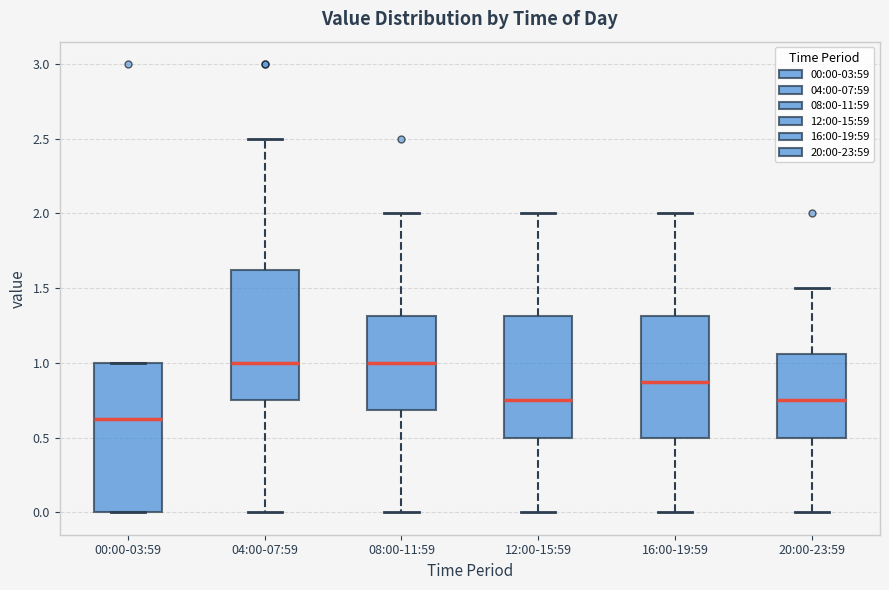

Reading left to right, transcribe this box plot: for each box, give where its median line is, the range the box spans, and where its two whiskers end, as read against the y-axis. The values are not printed on the chart, so give them approximately, as read against the axis.

00:00-03:59: median 0.65, box 0.00 to 1.00, whiskers 0.00 to 1.00
04:00-07:59: median 1.00, box 0.75 to 1.65, whiskers 0.00 to 2.50
08:00-11:59: median 1.00, box 0.70 to 1.30, whiskers 0.00 to 2.00
12:00-15:59: median 0.75, box 0.50 to 1.30, whiskers 0.00 to 2.00
16:00-19:59: median 0.90, box 0.50 to 1.30, whiskers 0.00 to 2.00
20:00-23:59: median 0.75, box 0.50 to 1.05, whiskers 0.00 to 1.50